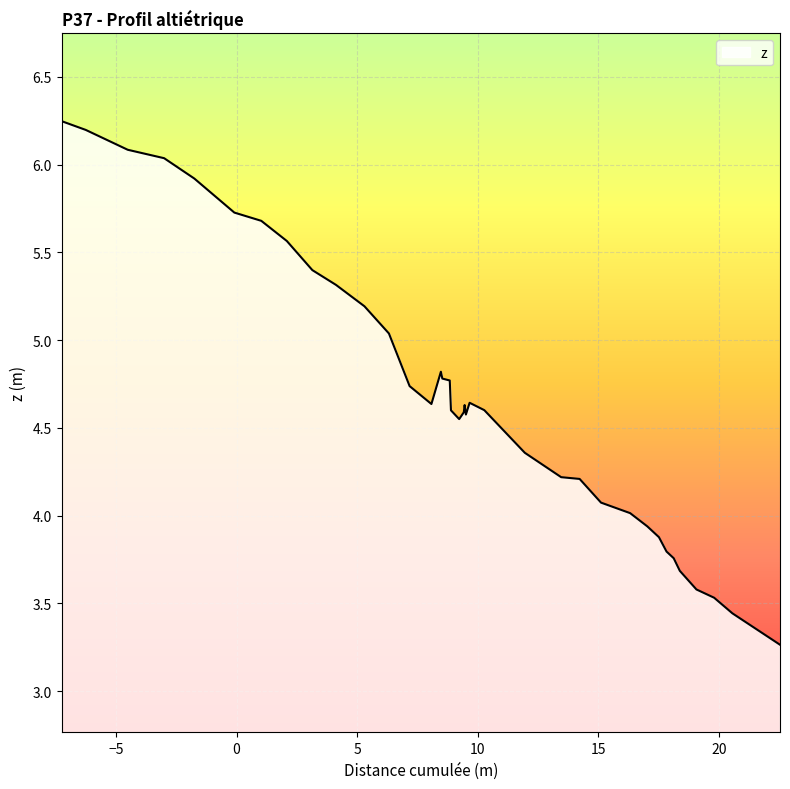

What is the difference between the maximum and minimum values?

3.0